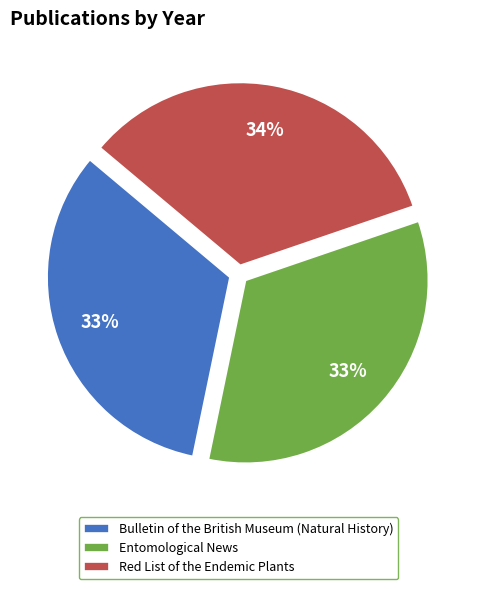

How many slices are in this pie chart?

3